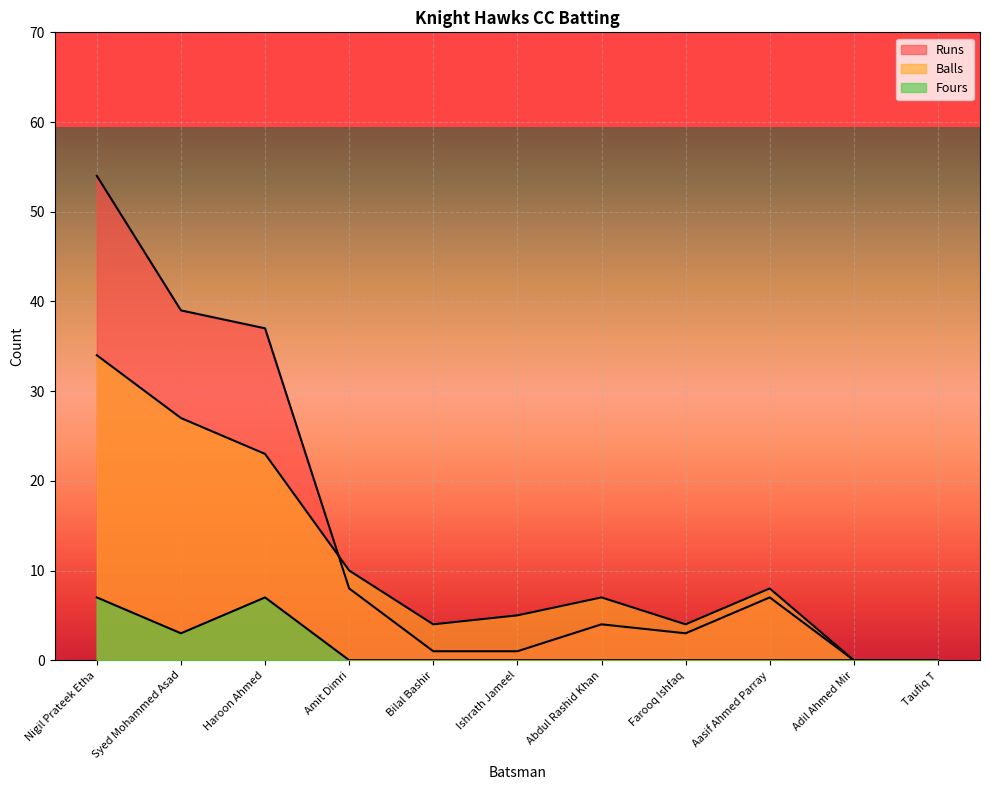

Is the value of Balls at Adil Ahmed Mir greater than the value of Runs at Abdul Rashid Khan?

No